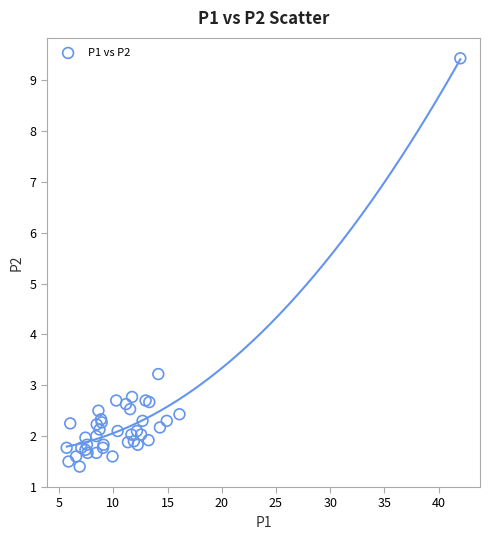

What Y value in the scatter plot is closest to 5?

3.2